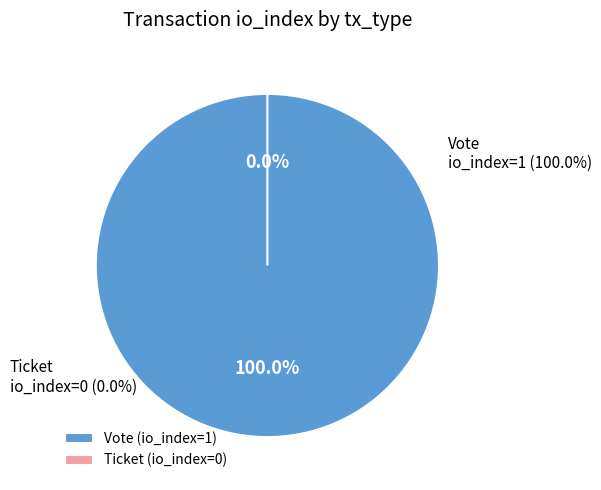

What is the majority slice?

Vote (io_index=1)